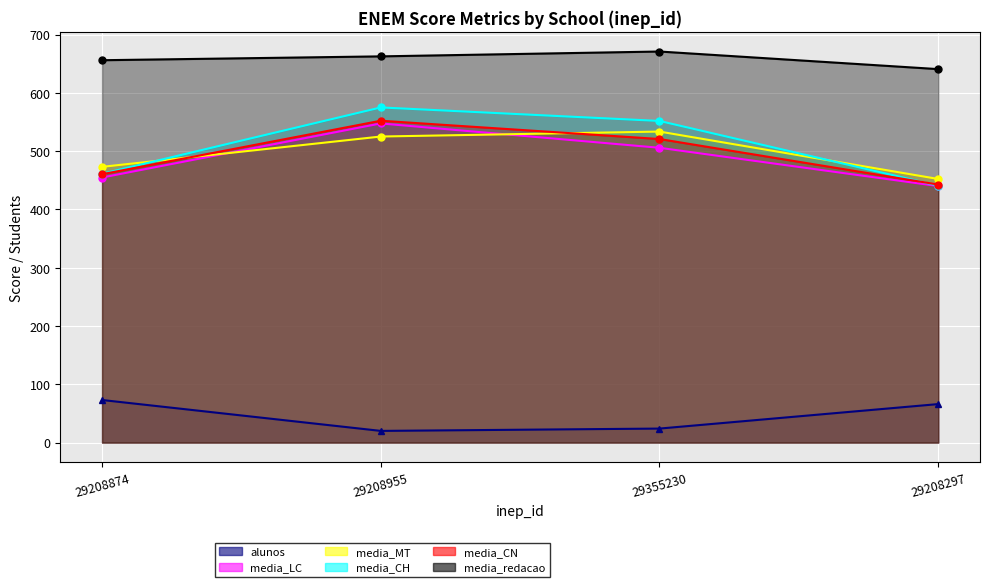

Where is the first local minimum for alunos?

29208955